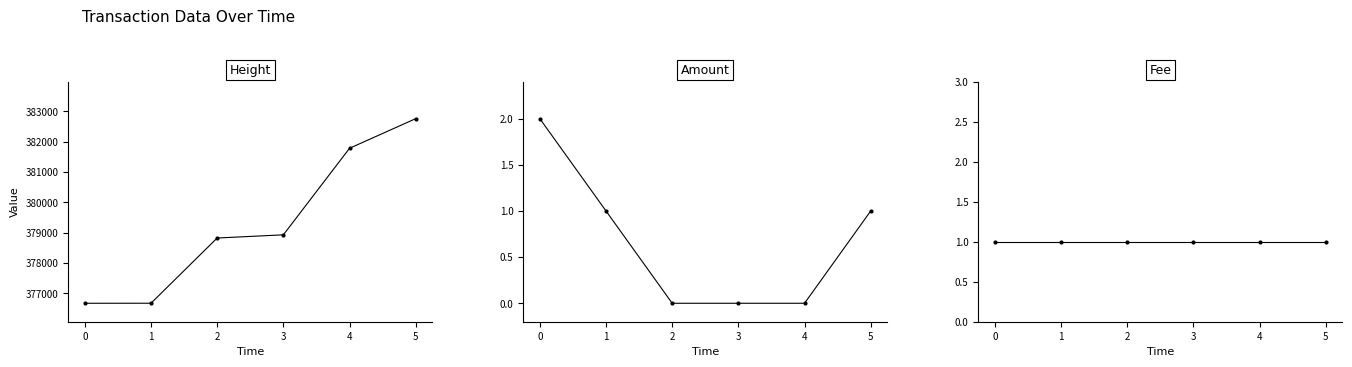

List the series in order of their peak value, lowest first.

Fee, Amount, Height